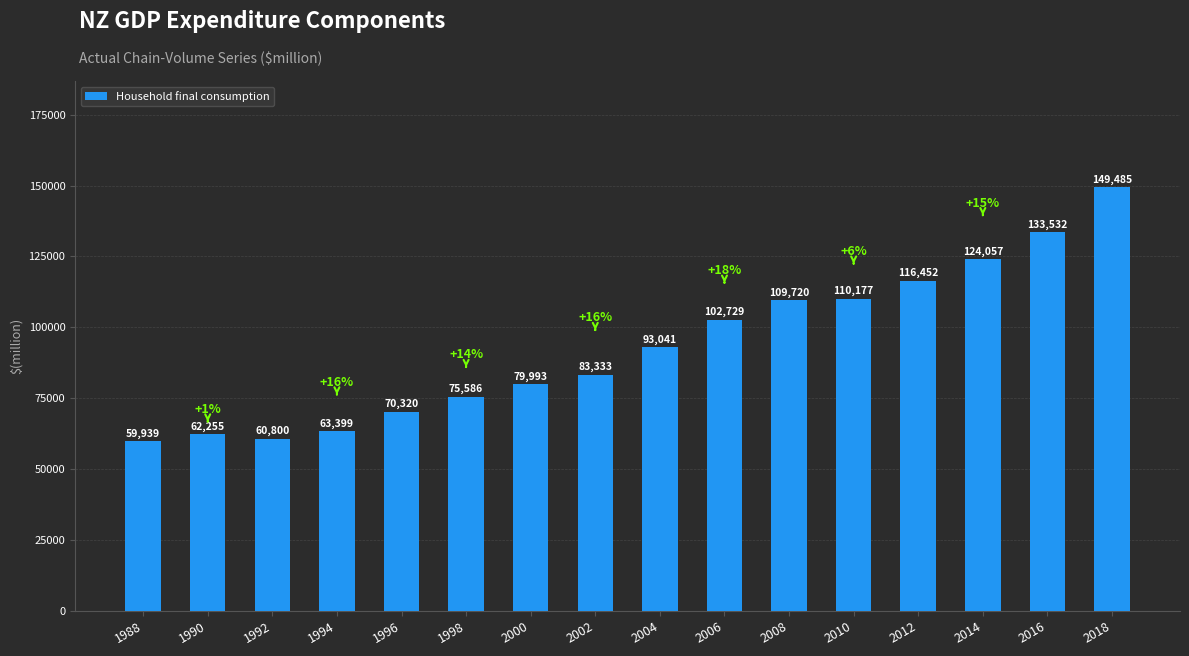

What is the difference between the second highest and second lowest values?

72732